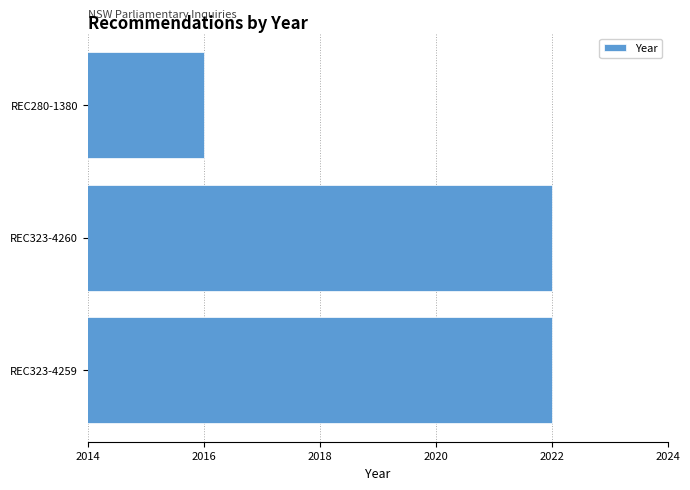

Reading bottom to top, what are all the values shown in this chart?

2022	2022	2016